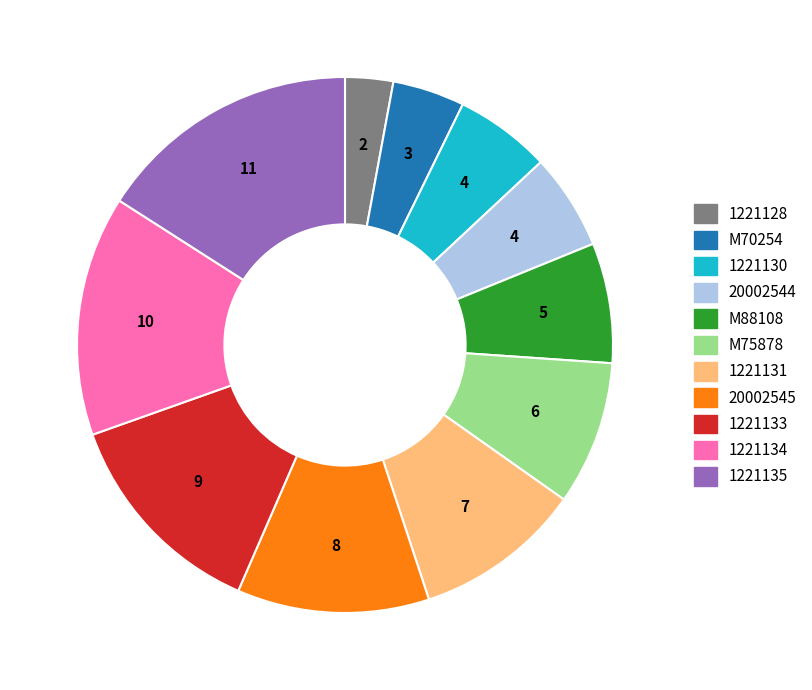

True or false: 20002544 accounts for 18% of the total.

False